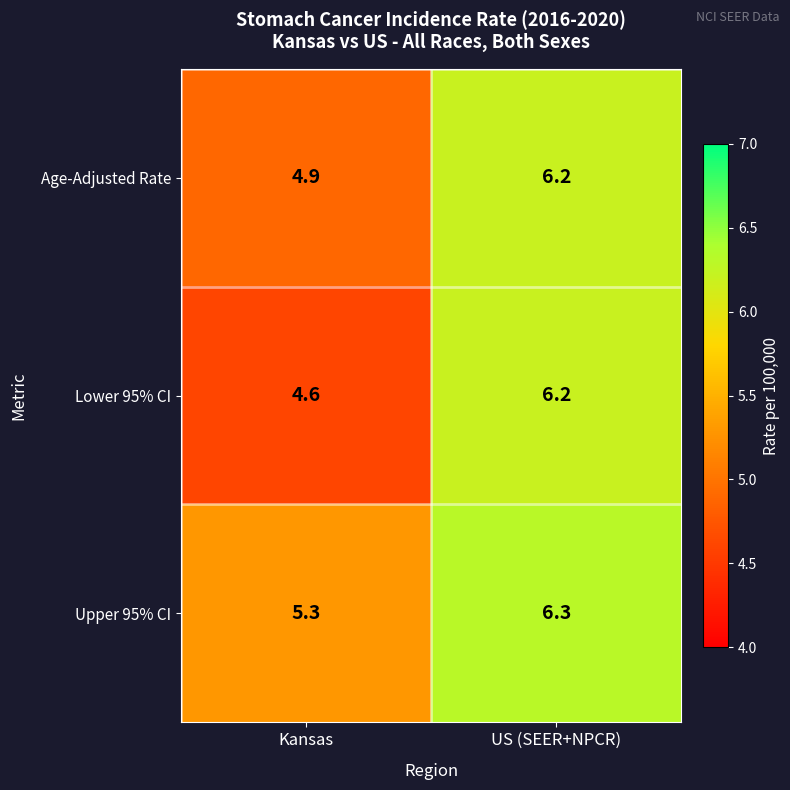

List the series in order of their overall mean, lowest first.

Lower 95% CI, Age-Adjusted Rate, Upper 95% CI